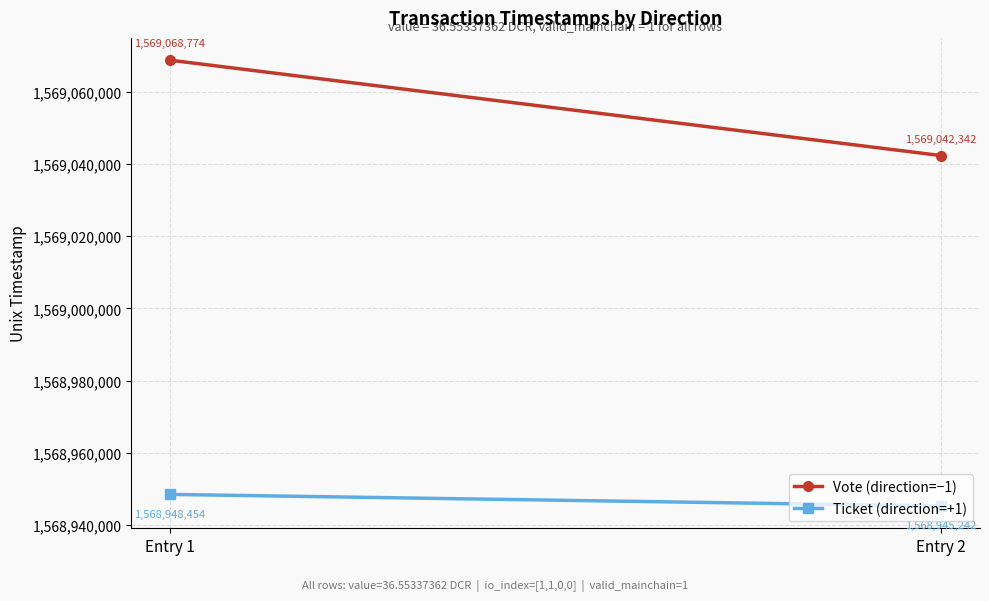

What is the sum of all Vote (direction=−1) values?

3138111116